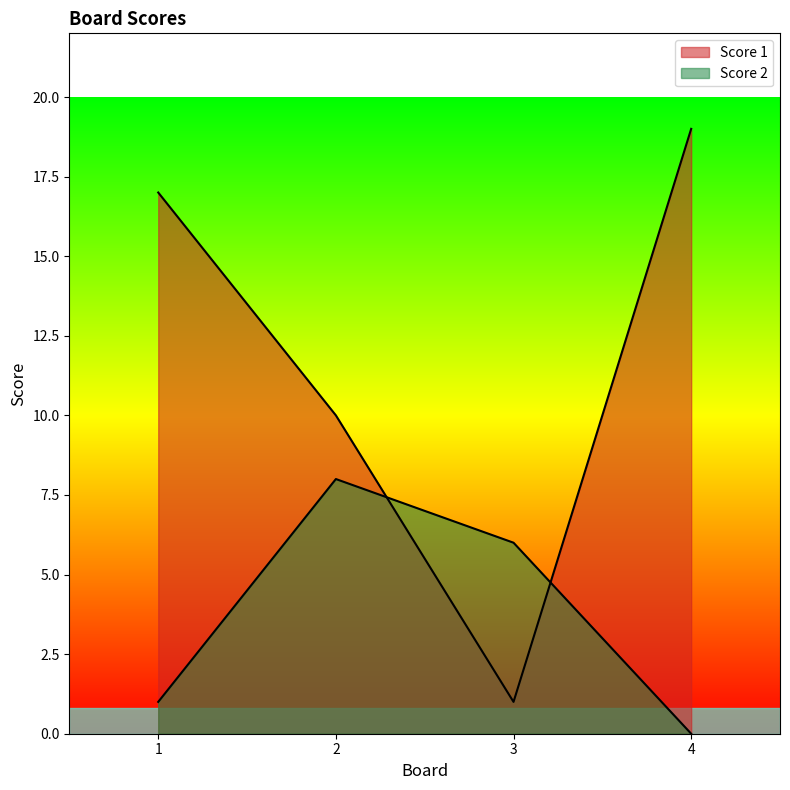

At which category does Score 1 reach its first local valley?

3